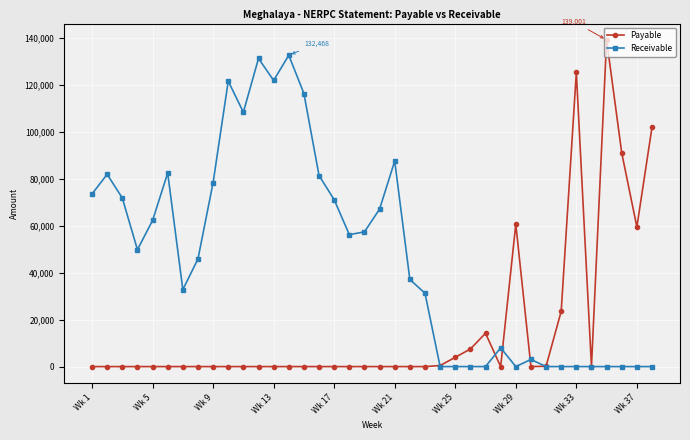

What is the value of the Receivable point at the 8th from the left?

45814